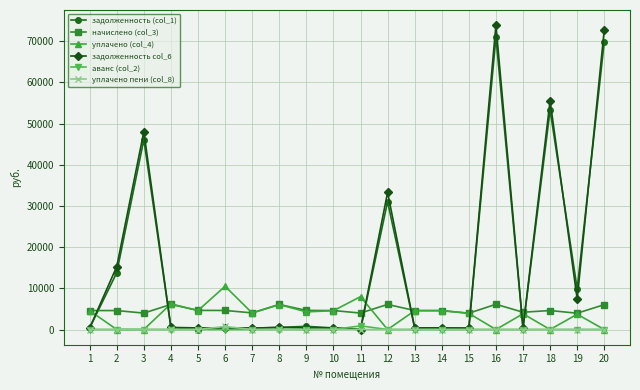

What is the spread (max minus min) of values at 3?

48038.9